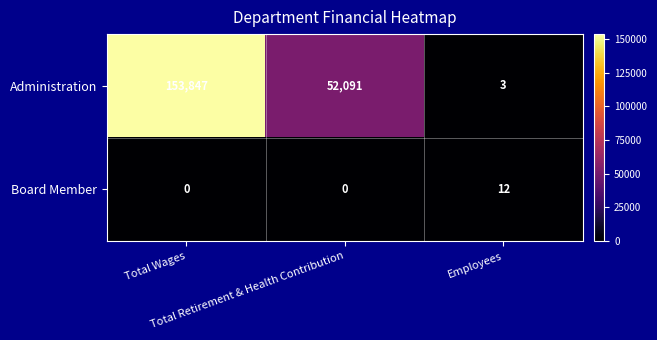

Which series has the largest total across all categories?

Administration